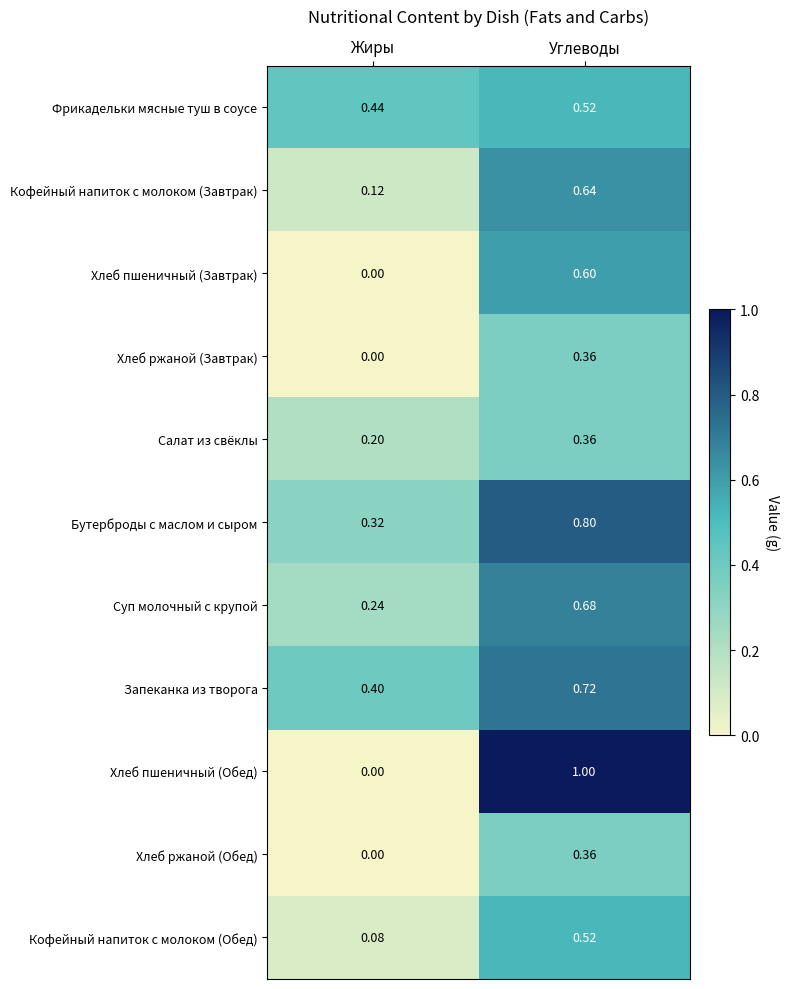

At which category is the sum across all series the highest?

Углеводы